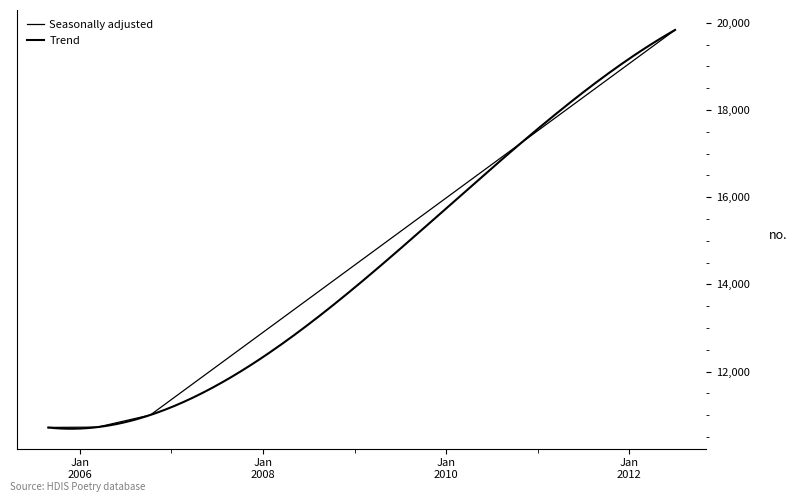

What is the value of the 9th point from the left?

19833